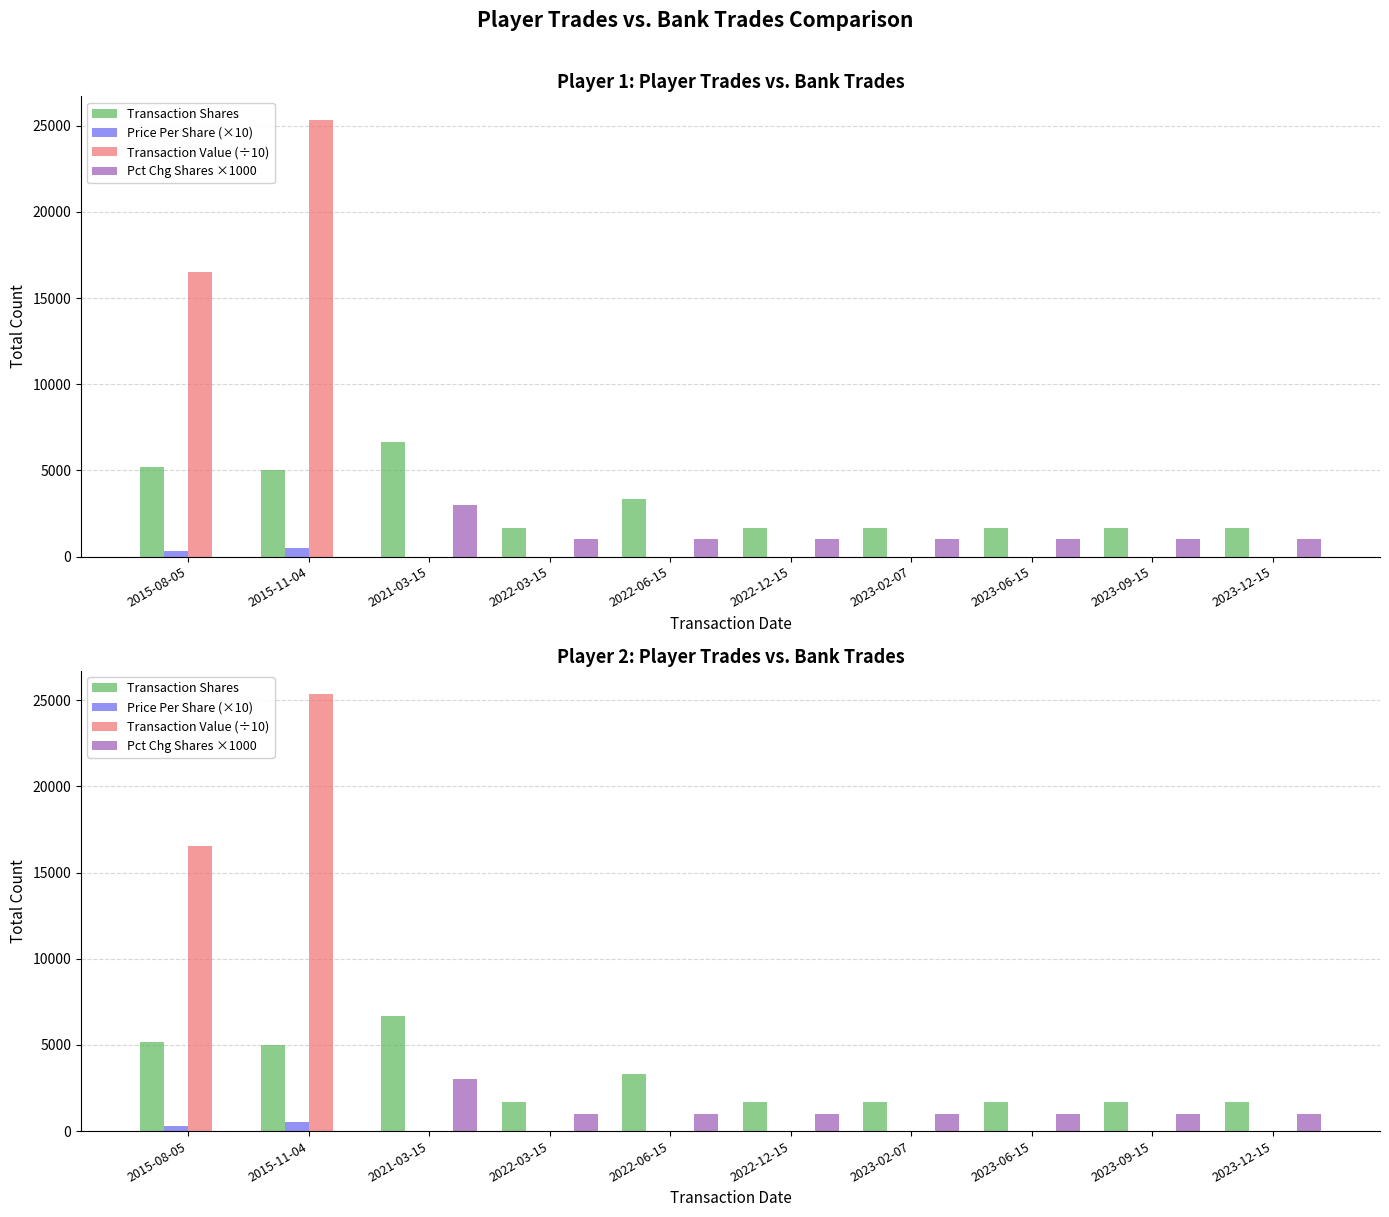

Reading left to right, list all the values displayed in this chart.

Transaction Shares: 5184.0	5000.0	6668.0	1667.0	3334.0	1664.0	1667.0	1667.0	1667.0	1667.0
Price Per Share (×10): 319.0	506.9	0.0	0.0	0.0	0.0	0.0	0.0	0.0	0.0
Transaction Value (÷10): 16537.0	25345.5	0.0	0.0	0.0	0.0	0.0	0.0	0.0	0.0
Pct Chg Shares ×1000: -2000.0	-2000.0	3000.0	1000.0	1000.0	1000.0	1000.0	1000.0	1000.0	1000.0